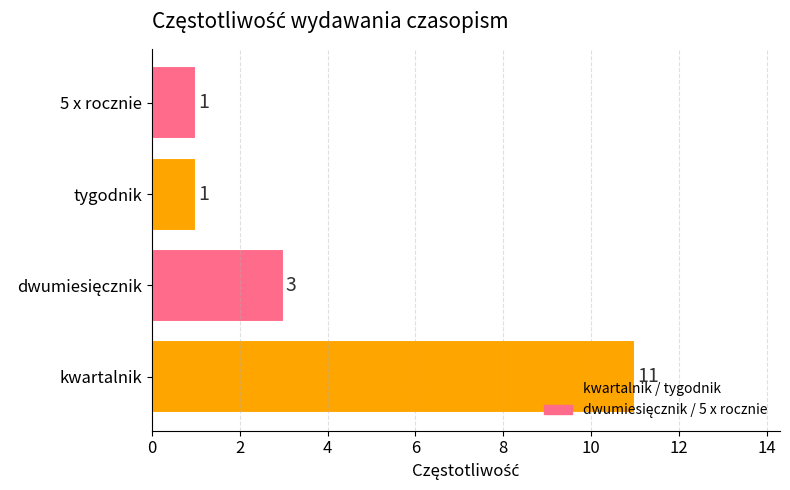

What is the difference between the maximum and minimum values?

10